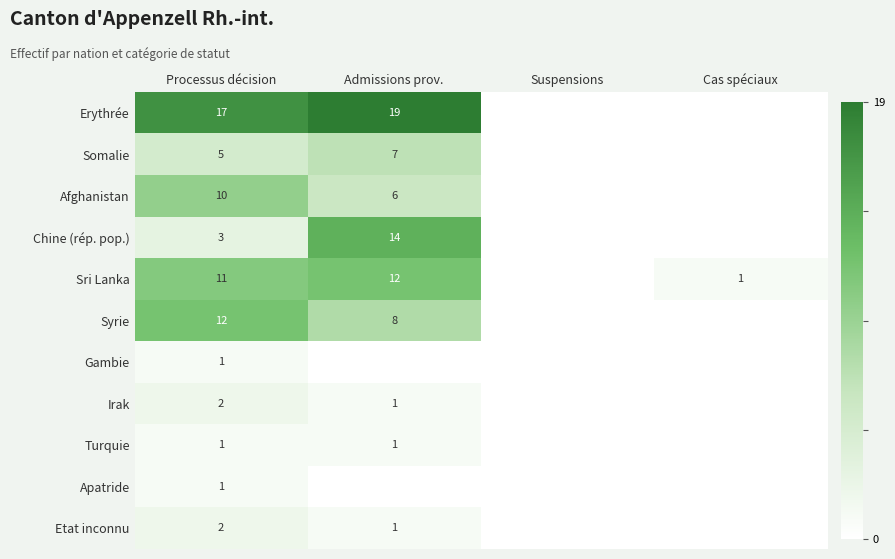

Is the value of Apatride at Processus décision greater than the value of Chine (rép. pop.) at Admissions prov.?

No